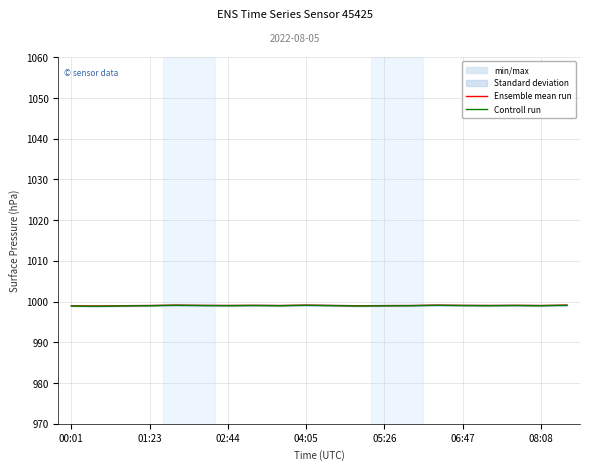

Is it true that Ensemble mean run equals 999.0 at 01:23?

True